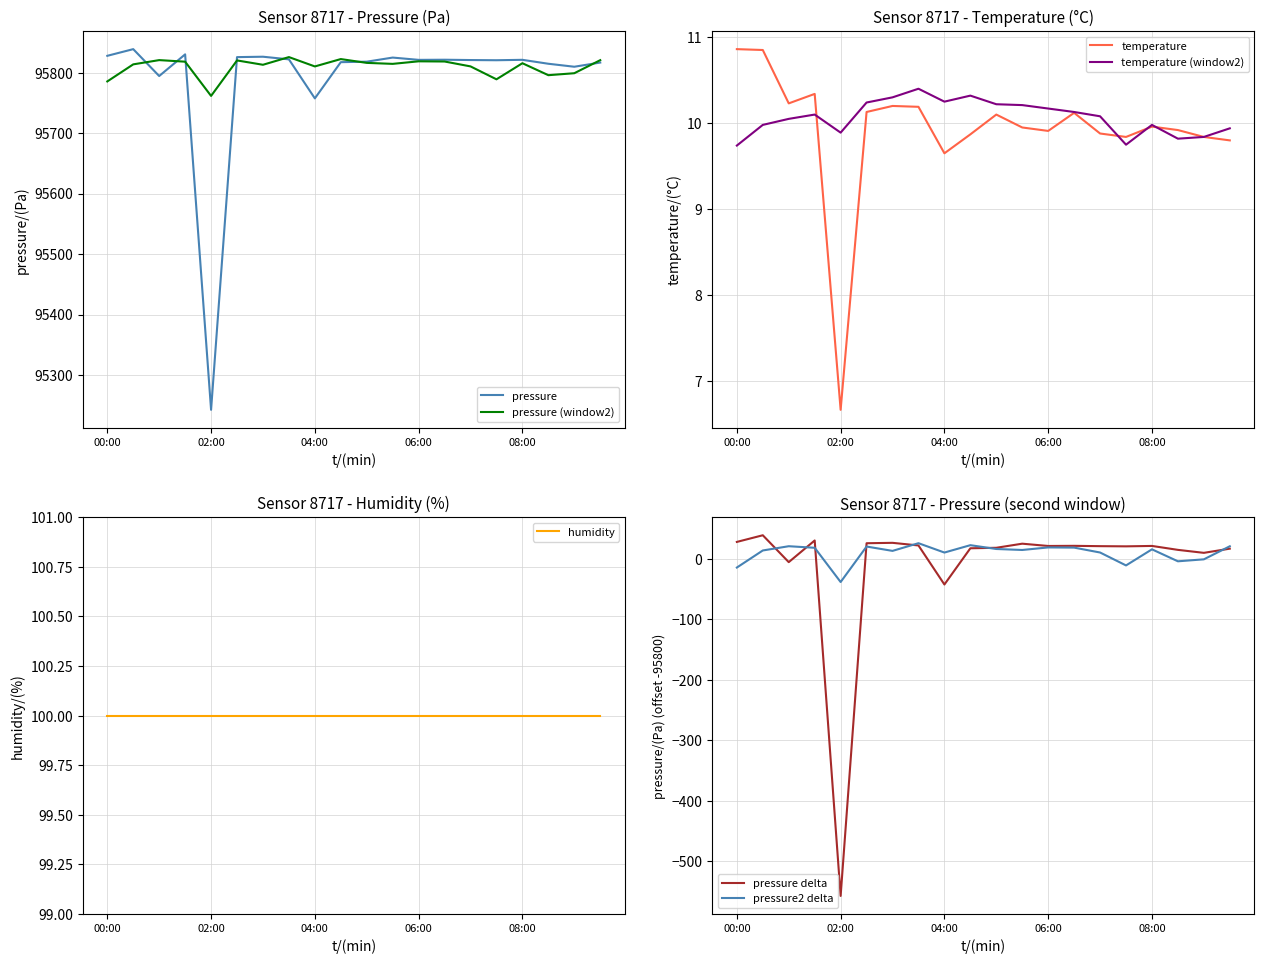

True or false: temperature and pressure cross at least once.

False